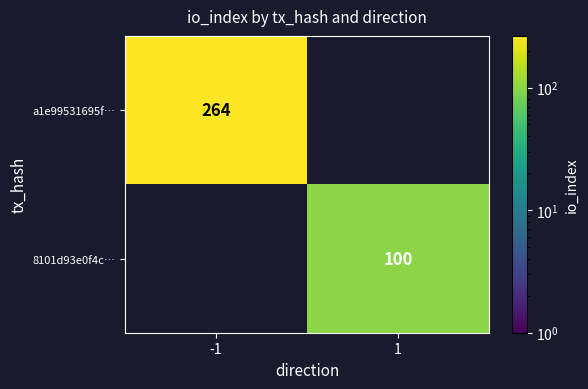

How many categories are shown in the chart?

2